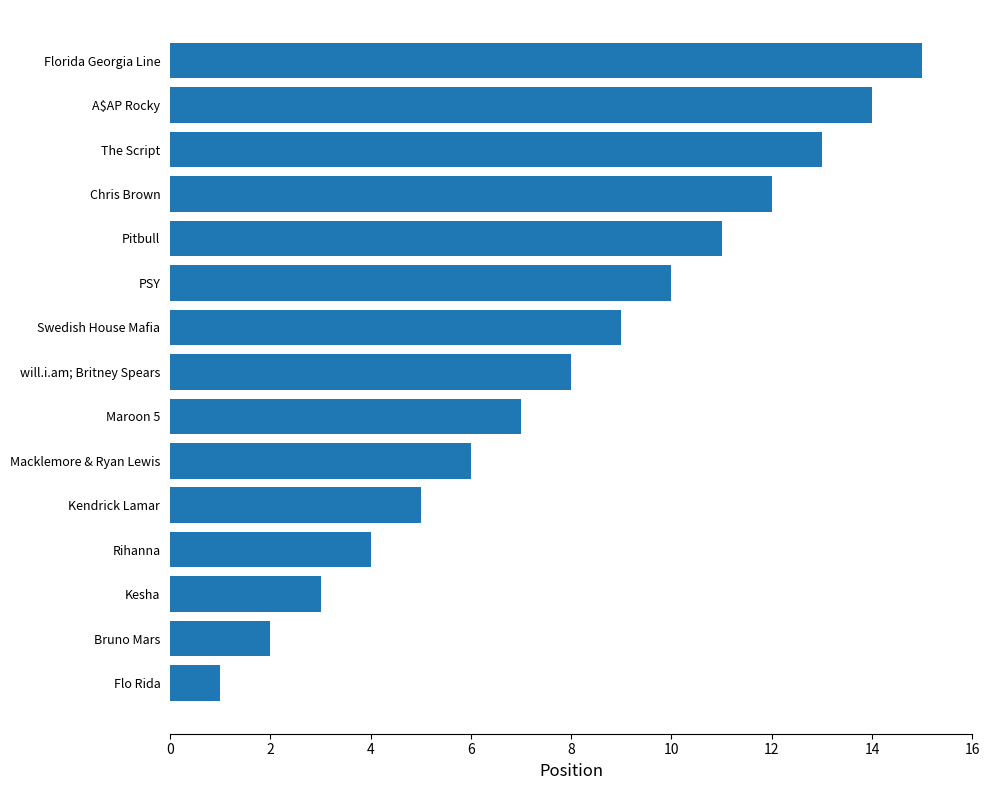

What is the smallest value displayed?

1